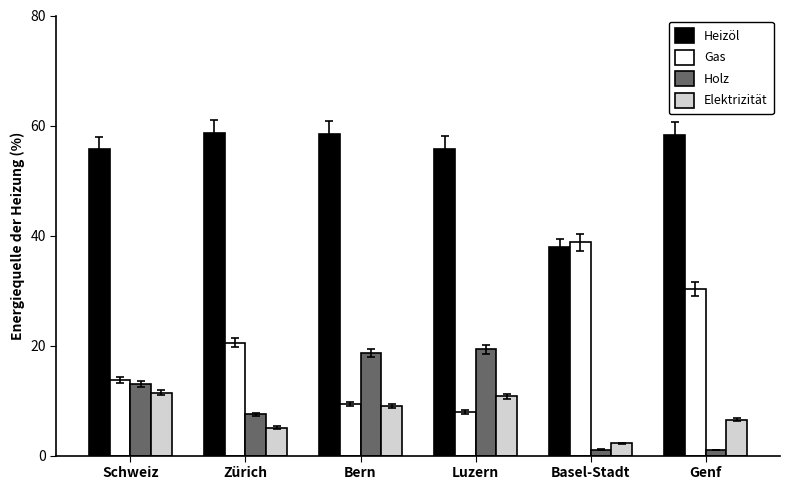

What is the value of the Heizöl bar at the 5th from the left?

37.9